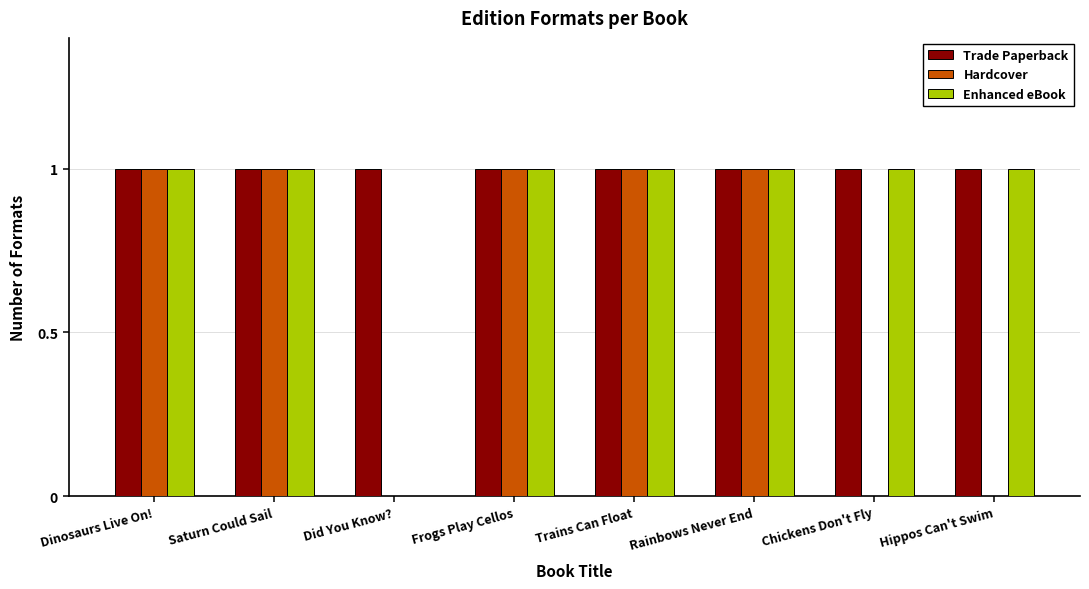

The Hardcover series shows 0 at Chickens Don't Fly. True or false?

True